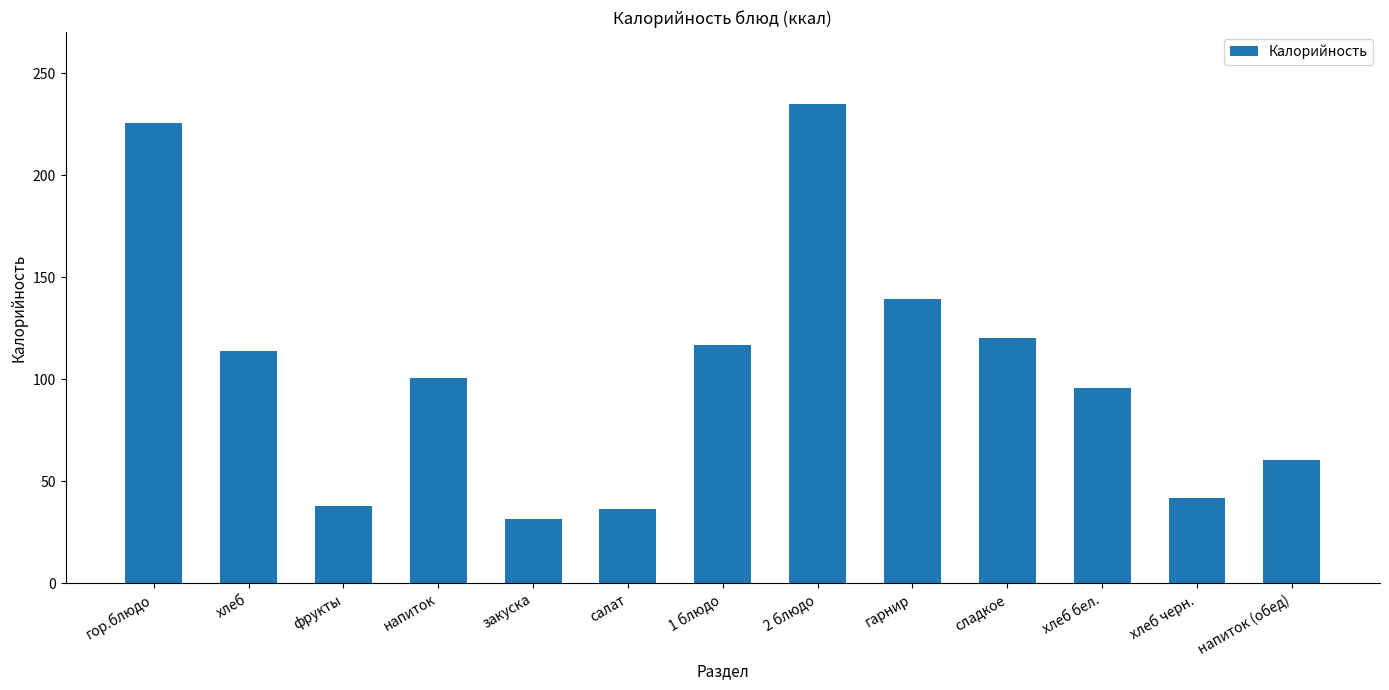

What is the value of the 11th bar from the left?

95.6